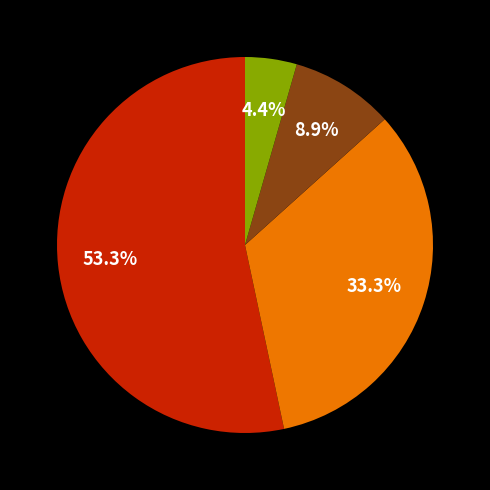

To the nearest percent, what is the difference between the largest and smallest slice percentages?

49%